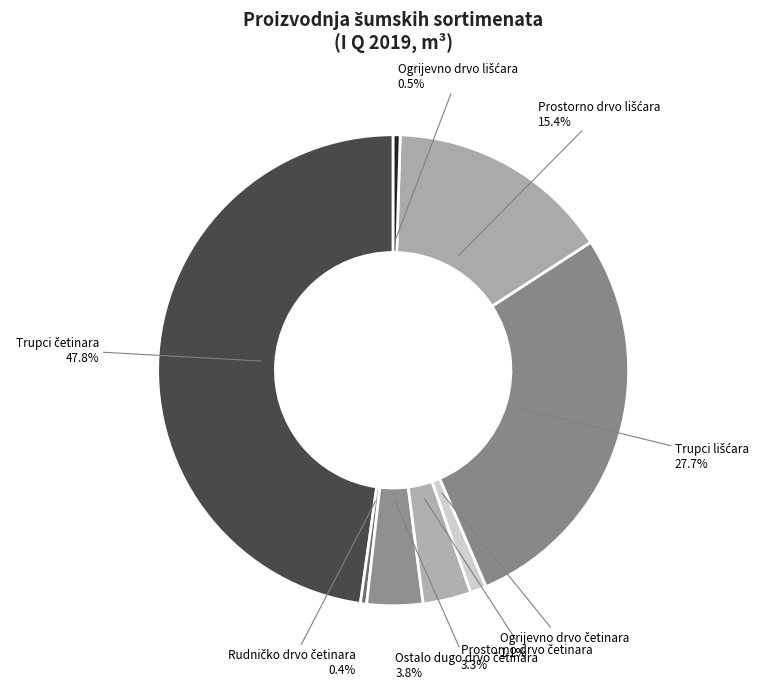

Is there any slice that represents more than half of the pie?

No